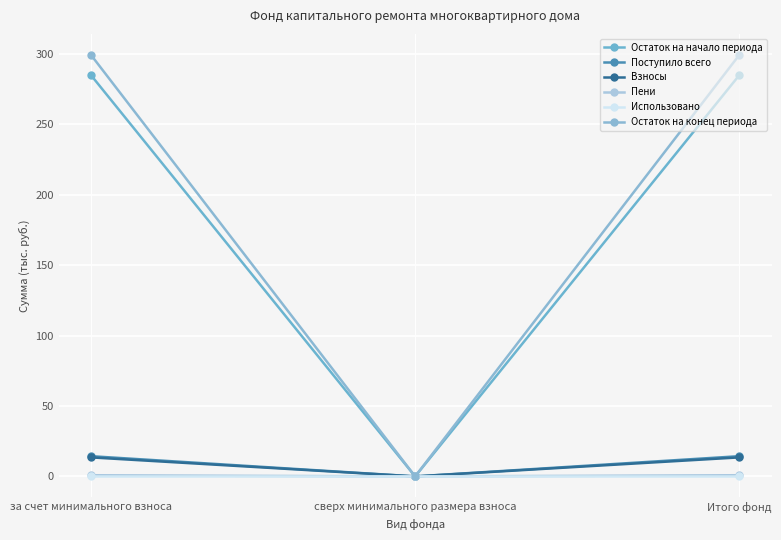

At which category is the sum across all series the highest?

за счет минимального взноса